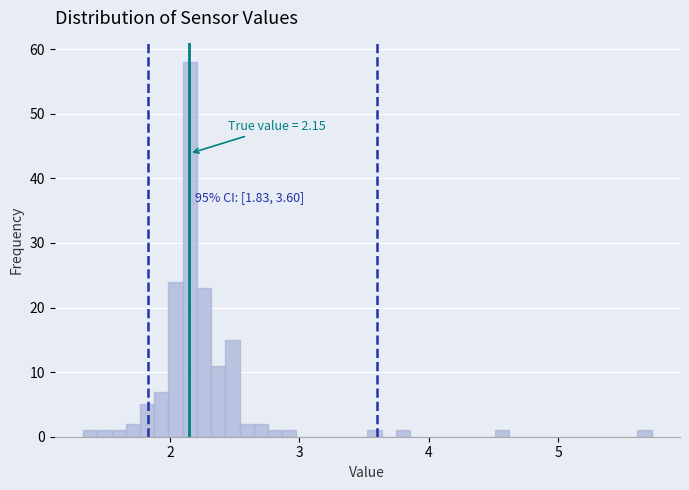

Around what value on the x-axis is the tallest bar? Give the approximate position of its centre, as read against the axis.

2.2